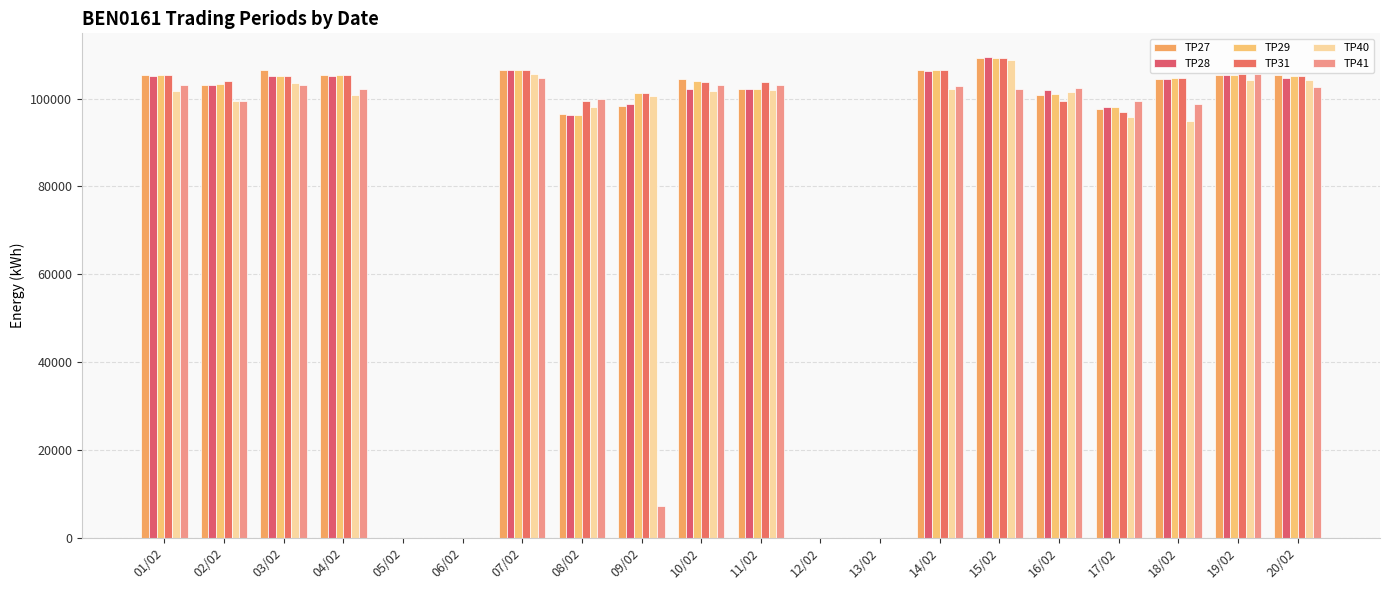

At which category is the sum across all series the highest?

15/02